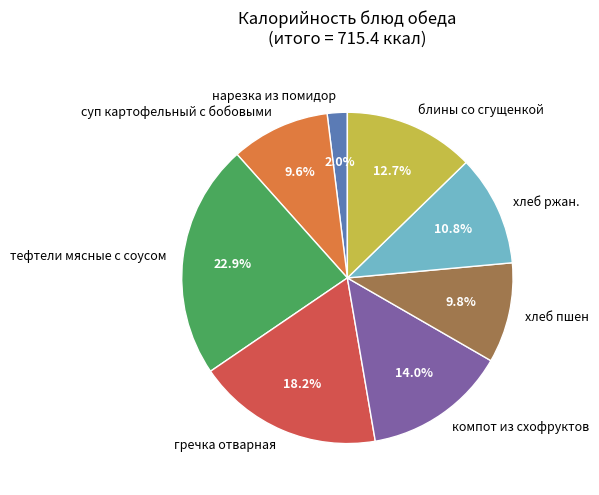

Which category has the smallest portion of the pie?

нарезка из помидор